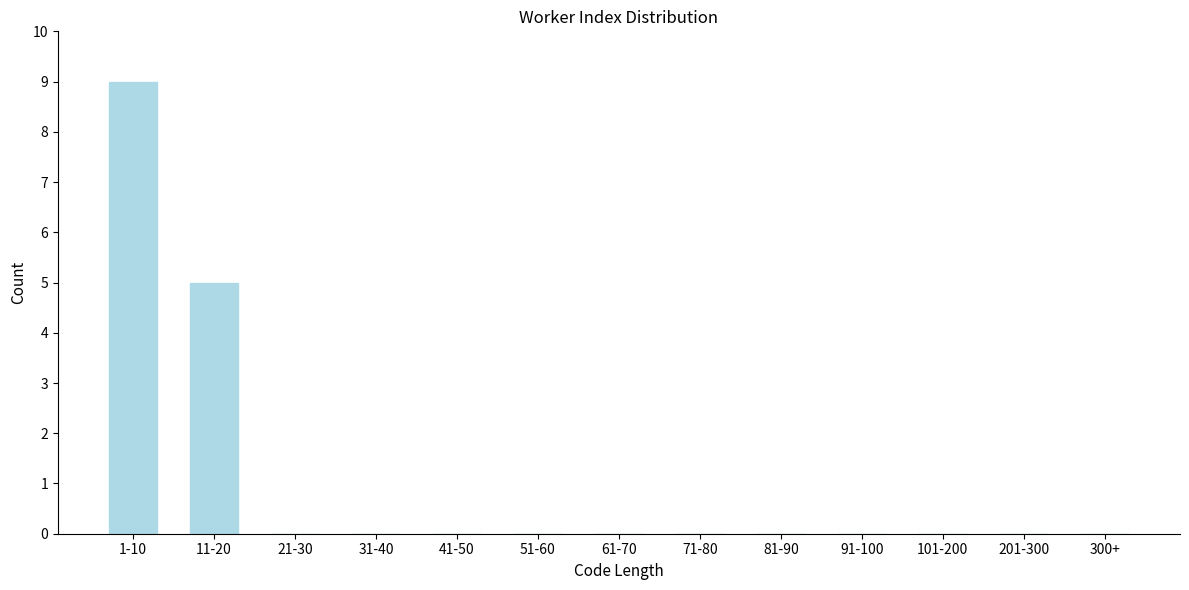

Reading left to right, list all the values displayed in this chart.

1-10=9	11-20=5	21-30=0	31-40=0	41-50=0	51-60=0	61-70=0	71-80=0	81-90=0	91-100=0	101-200=0	201-300=0	300+=0